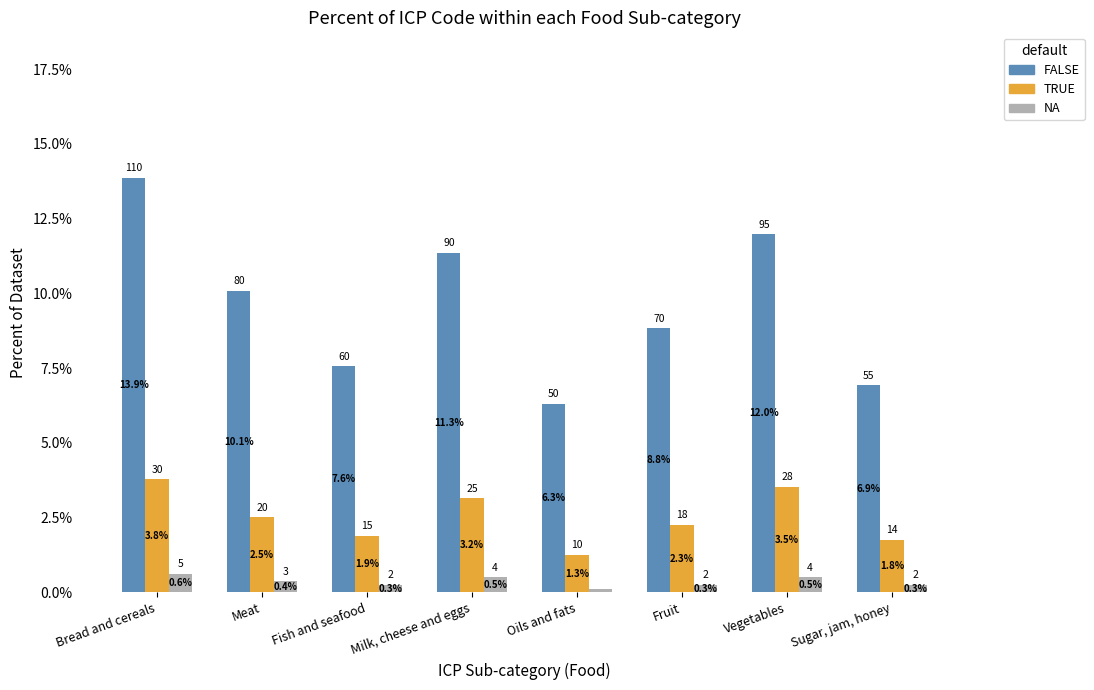

What is the label of the 3rd bar from the right?

Fruit